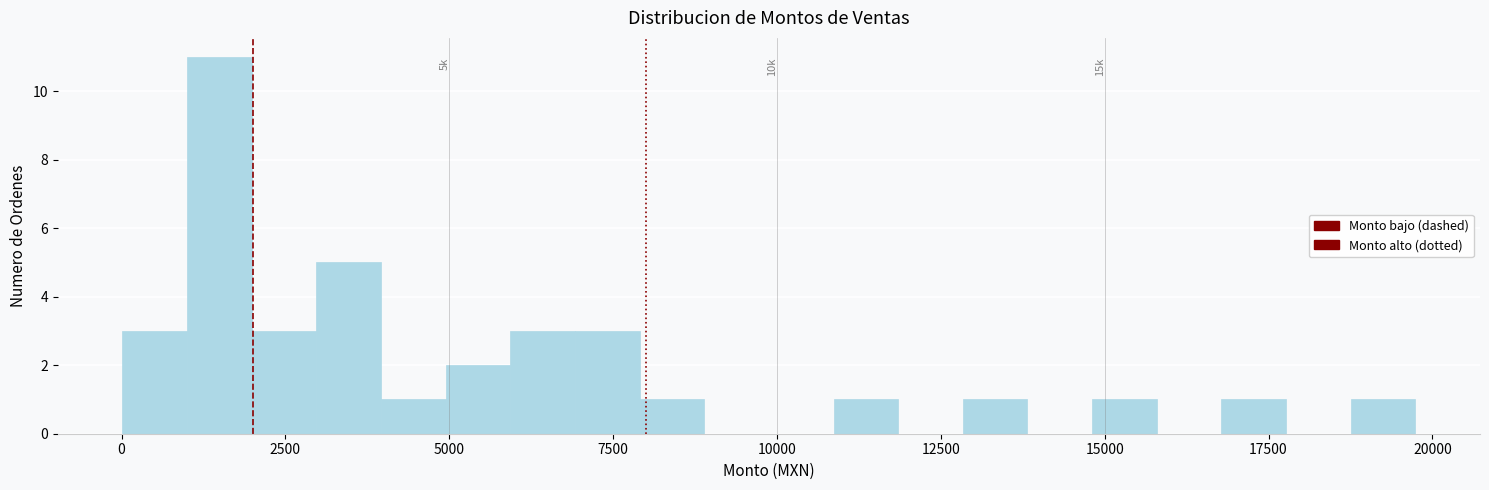

Read against the x-axis, roughly where is the centre of the tallest bar?

1500